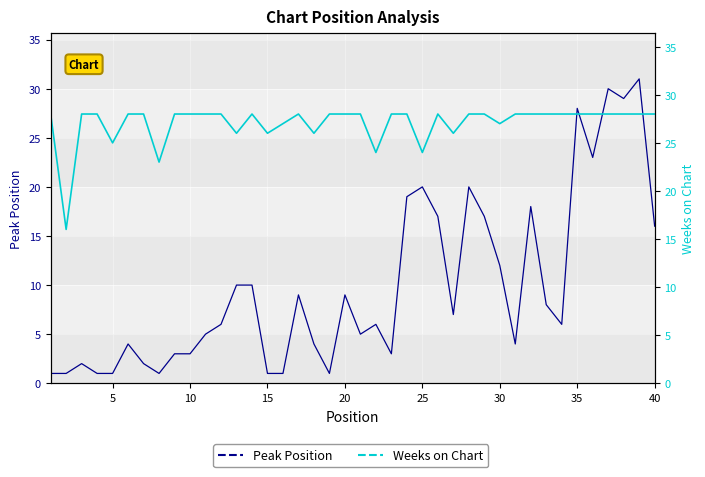

In Weeks on Chart, how many points are higher than both neighbors (excluding endpoints)?

3